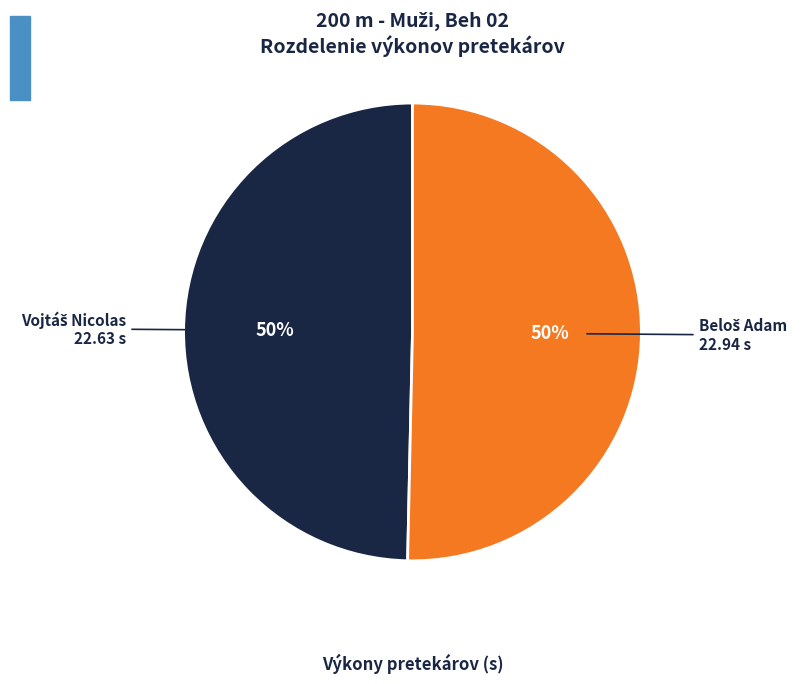

To the nearest percent, what is the average slice percentage?

50%